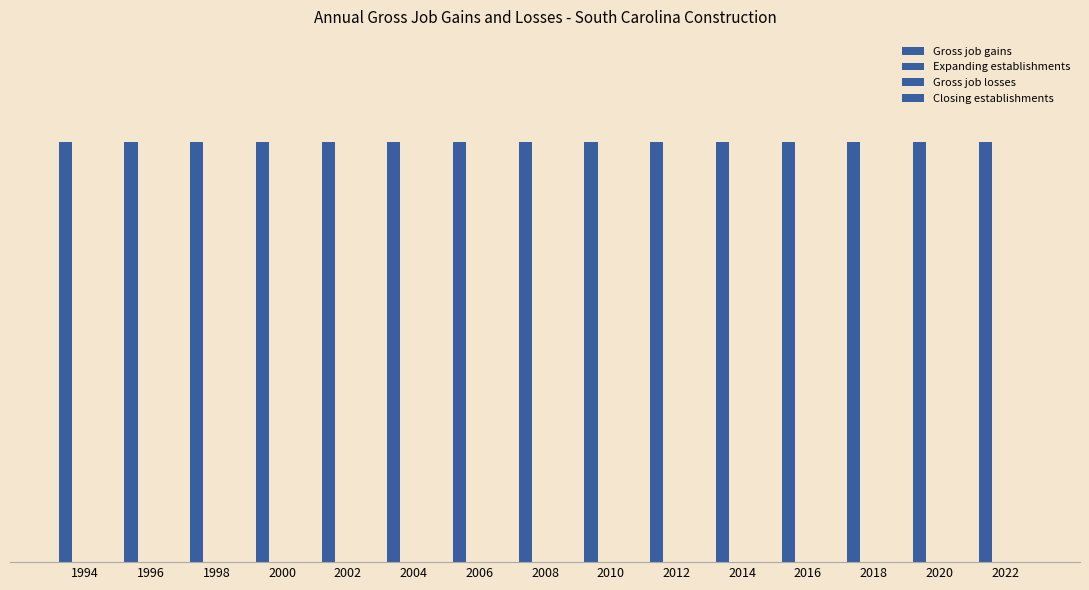

Where is Gross job gains nearest to the value 200?

1994